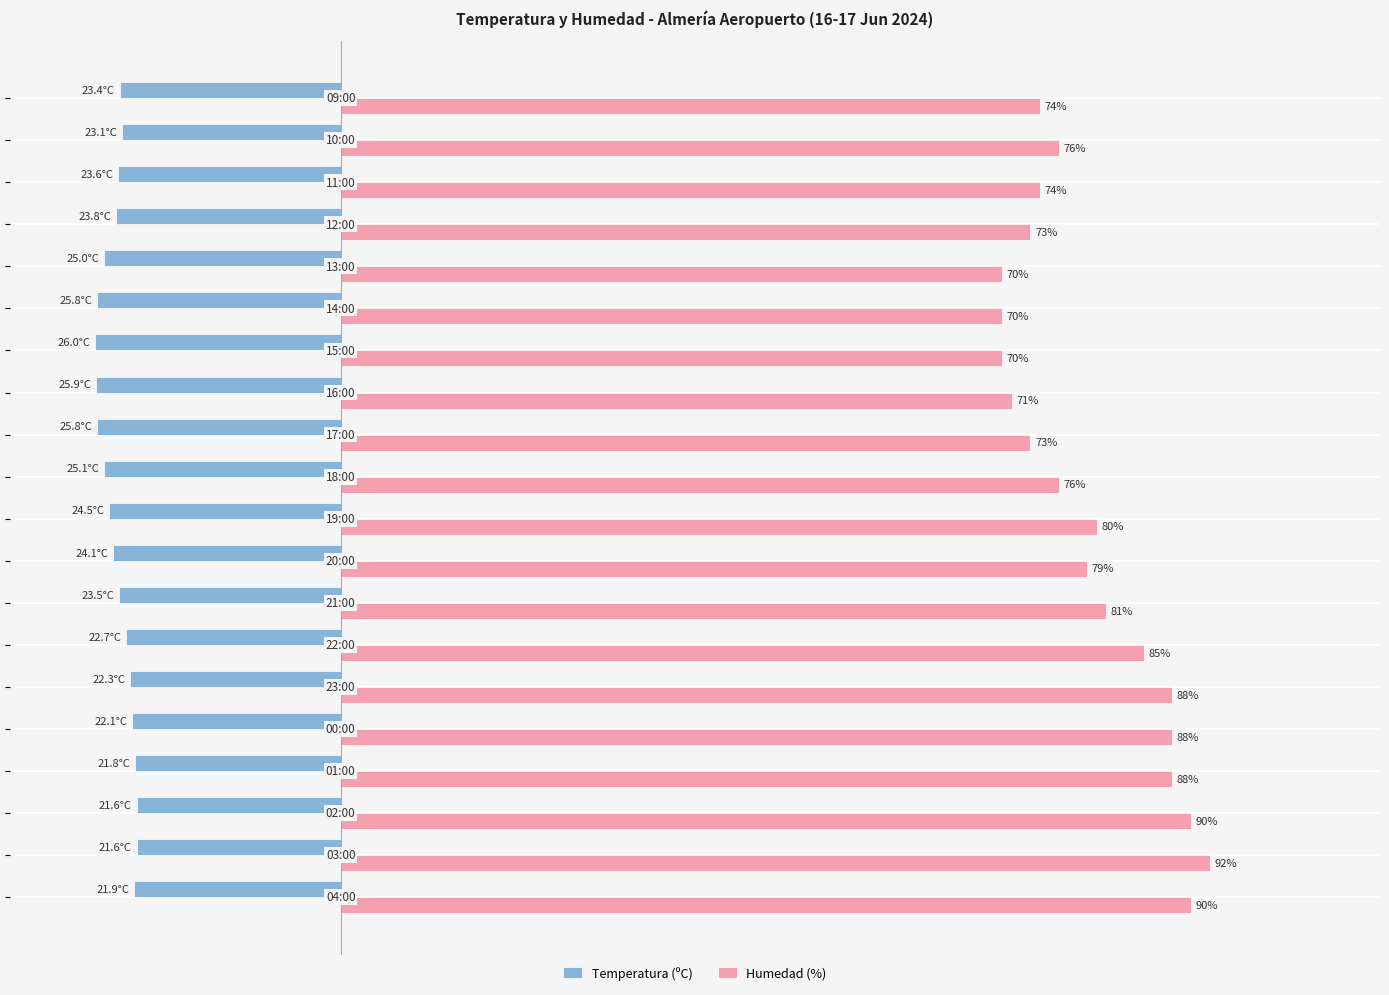

Which series has the largest total across all categories?

Humedad (%)